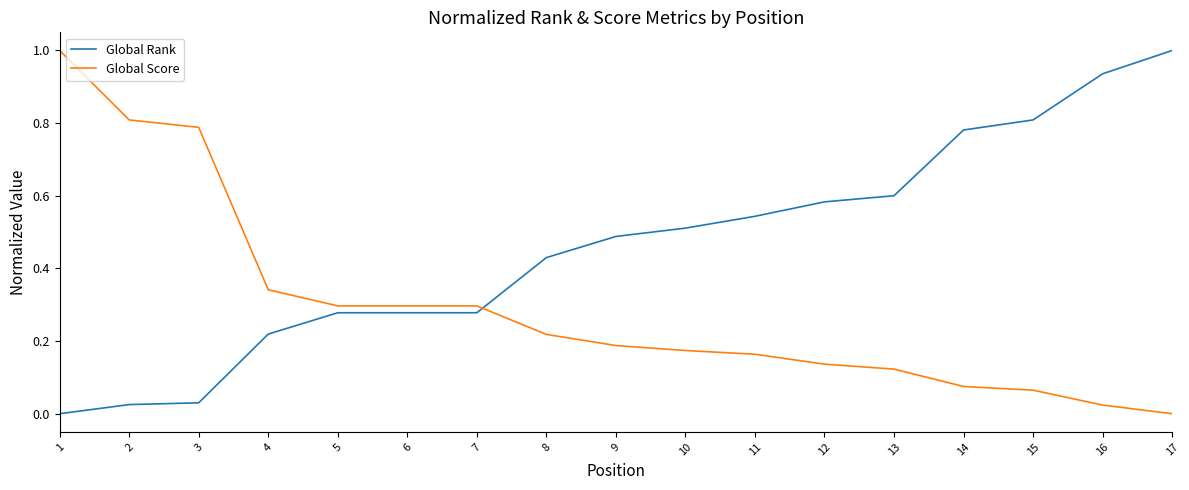

Which series changed the most between 7 and 14?

Global Rank